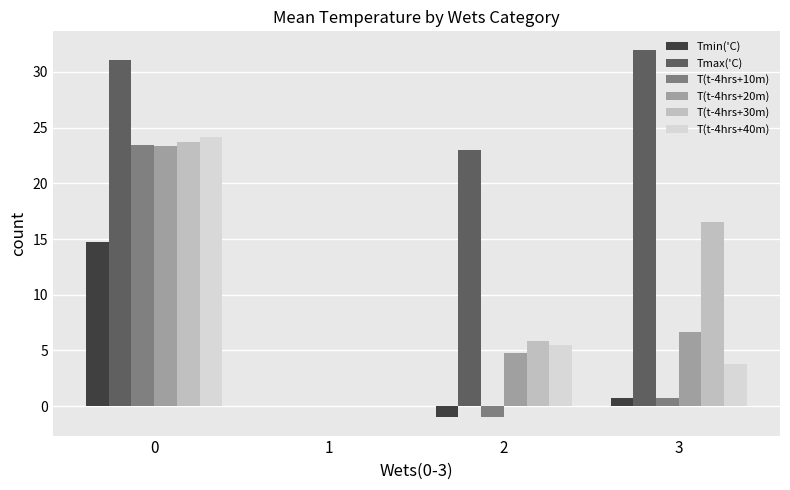

The value of Tmax('C) at 0 is 13.8. True or false?

False